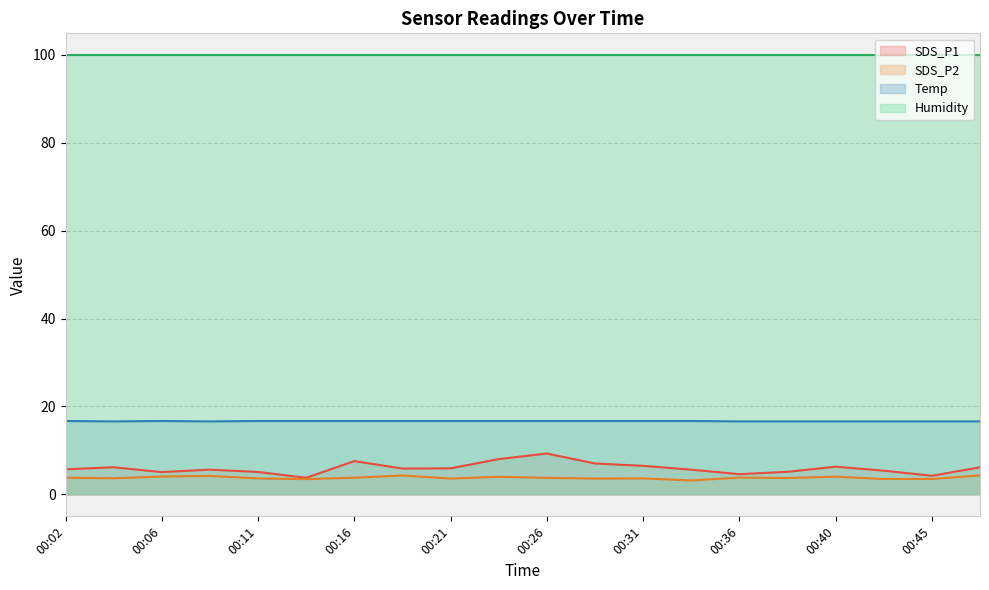

Does the chart have visible grid lines?

Yes